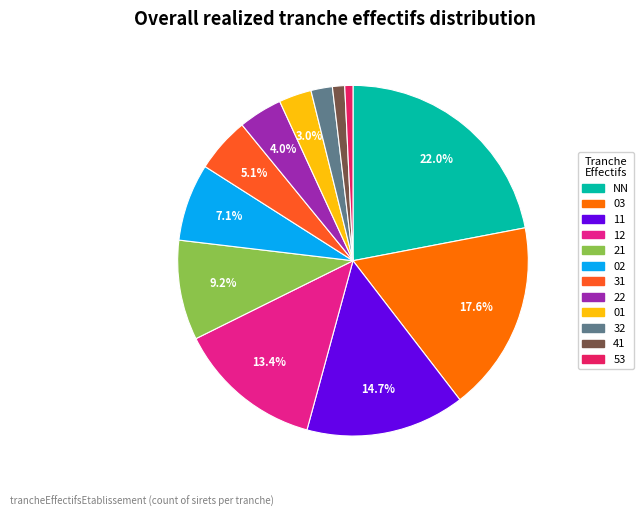

To the nearest percent, what percentage of the pie is 11?

15%